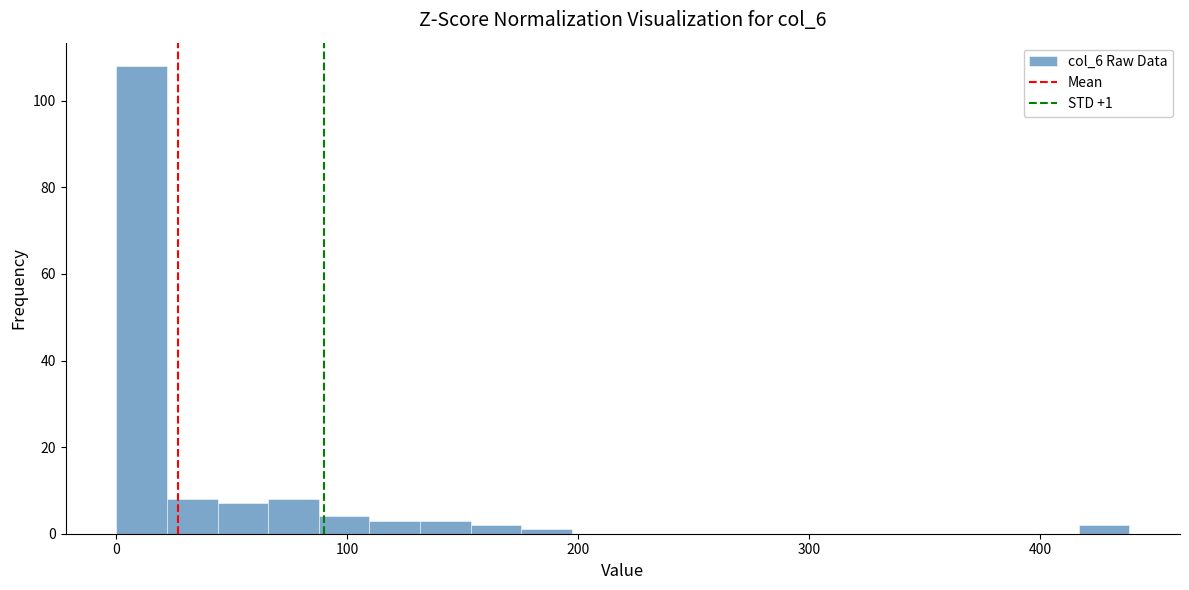

Around what value on the x-axis is the tallest bar? Give the approximate position of its centre, as read against the axis.

10